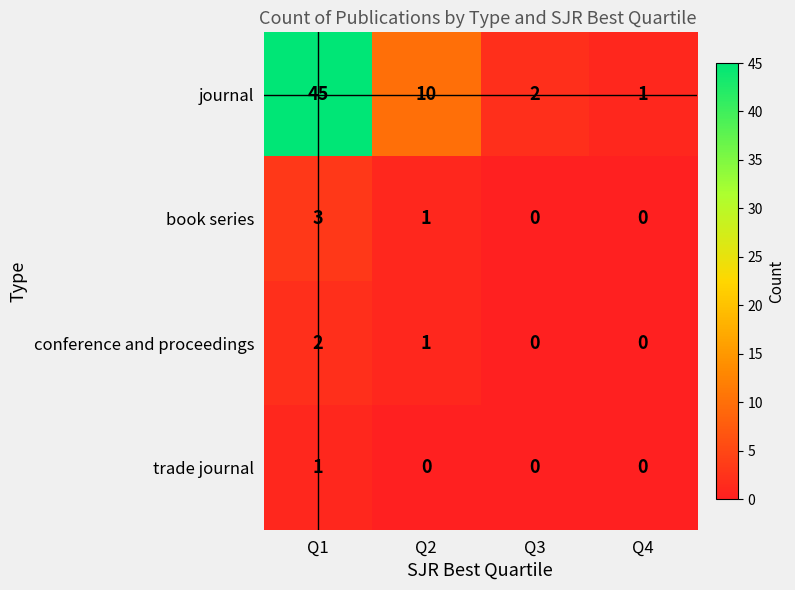

Reading left to right, extract all data points from this chart.

journal: Q1=45	Q2=10	Q3=2	Q4=1
book series: Q1=3	Q2=1	Q3=0	Q4=0
conference and proceedings: Q1=2	Q2=1	Q3=0	Q4=0
trade journal: Q1=1	Q2=0	Q3=0	Q4=0